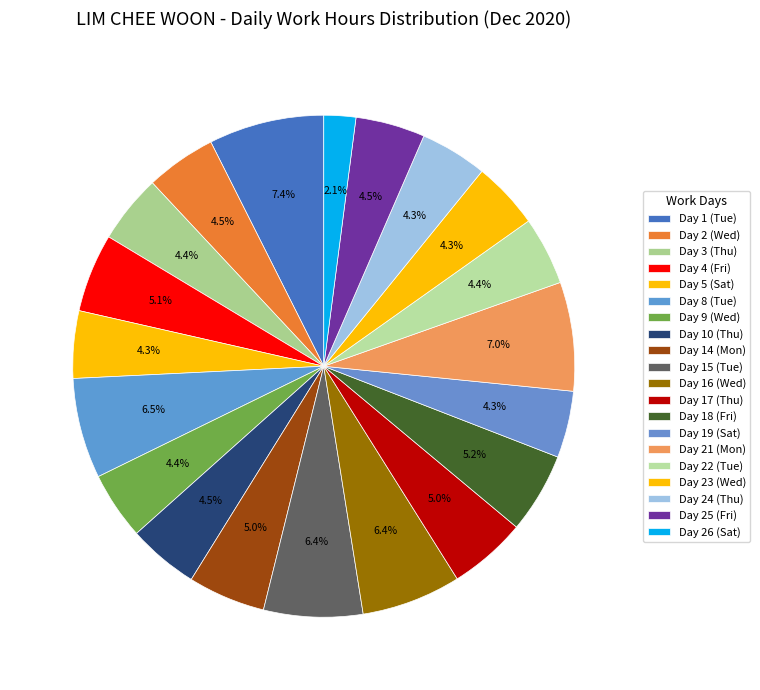

True or false: Day 26 (Sat) accounts for 2% of the total.

True